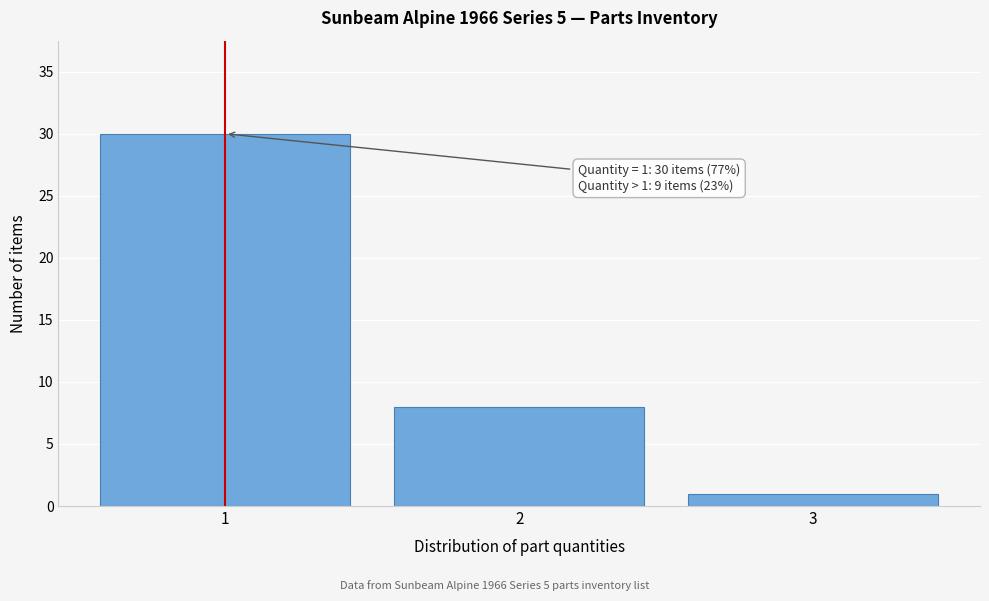

Over which range of the x-axis is the bar tallest?

0.5 to 1.5